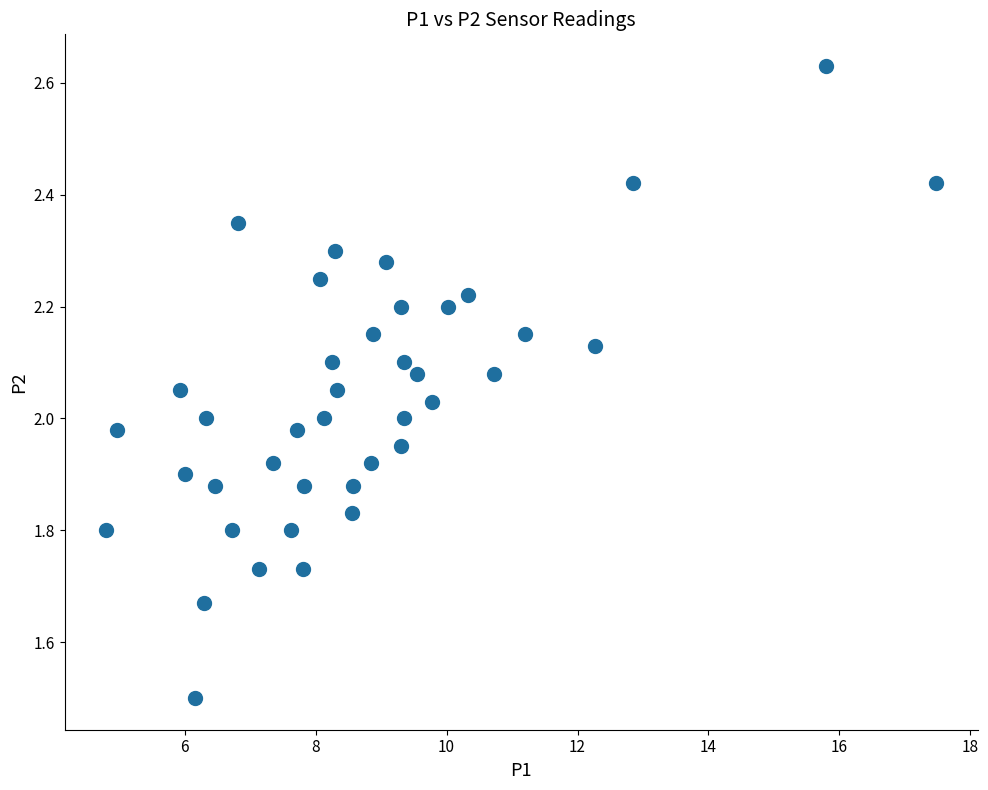

What is the range of X values (max minus min)?

12.7